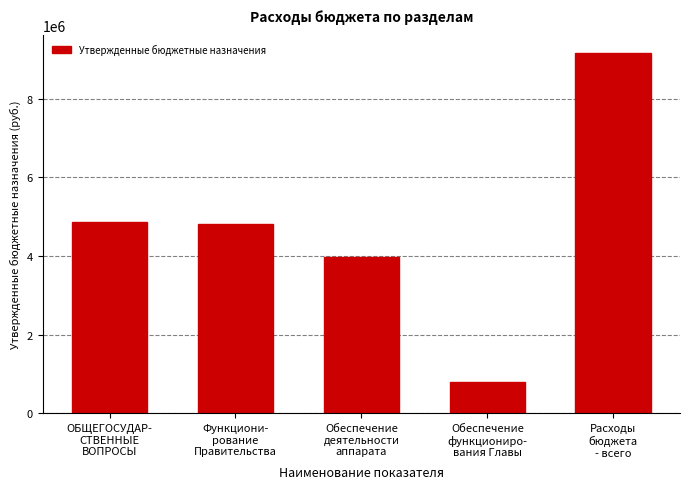

What is the average value?

4718674.5